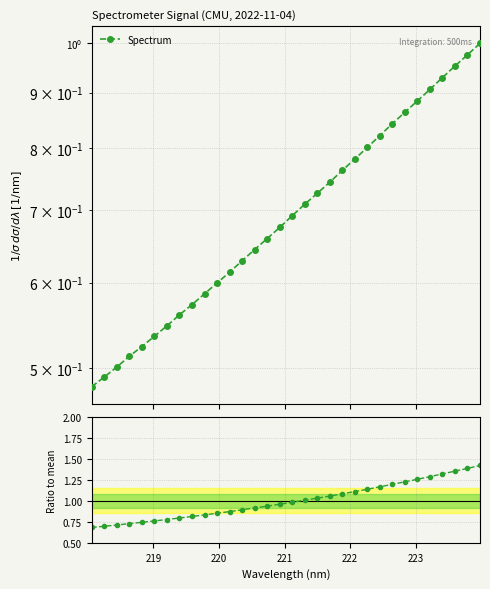

Does the chart have visible grid lines?

Yes